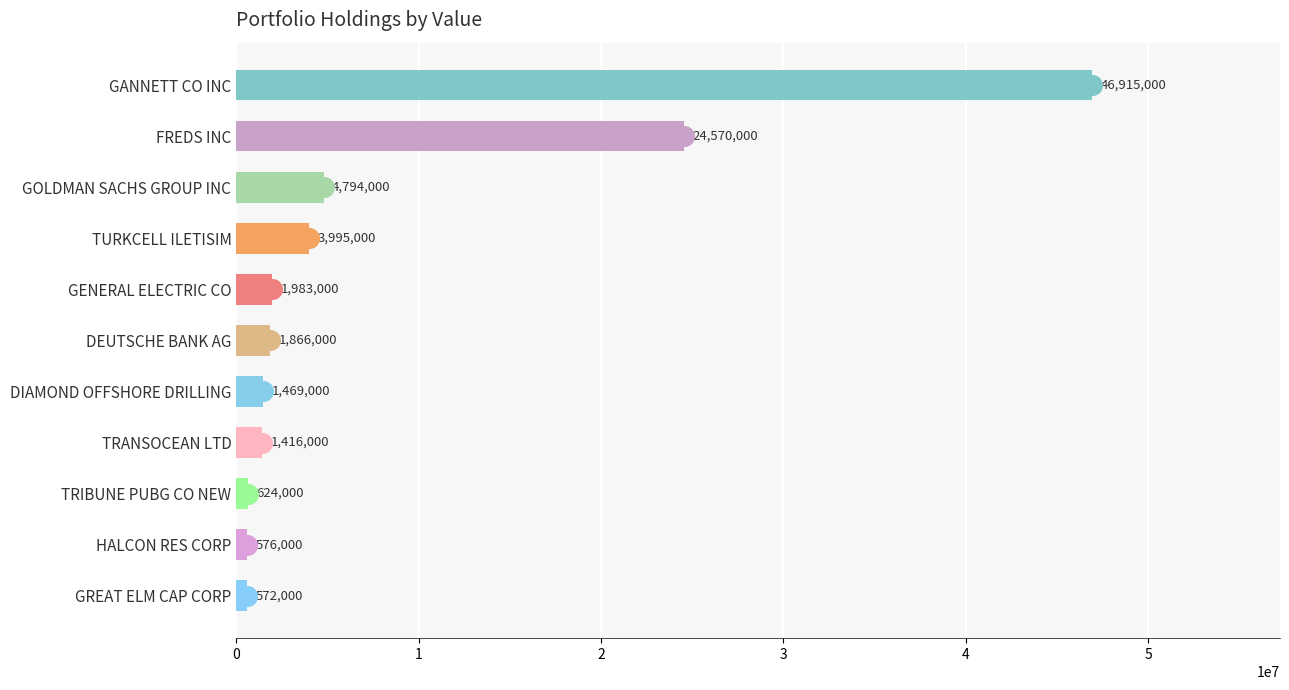

What is the change in value from DIAMOND OFFSHORE DRILLING to TRANSOCEAN LTD?

-53000